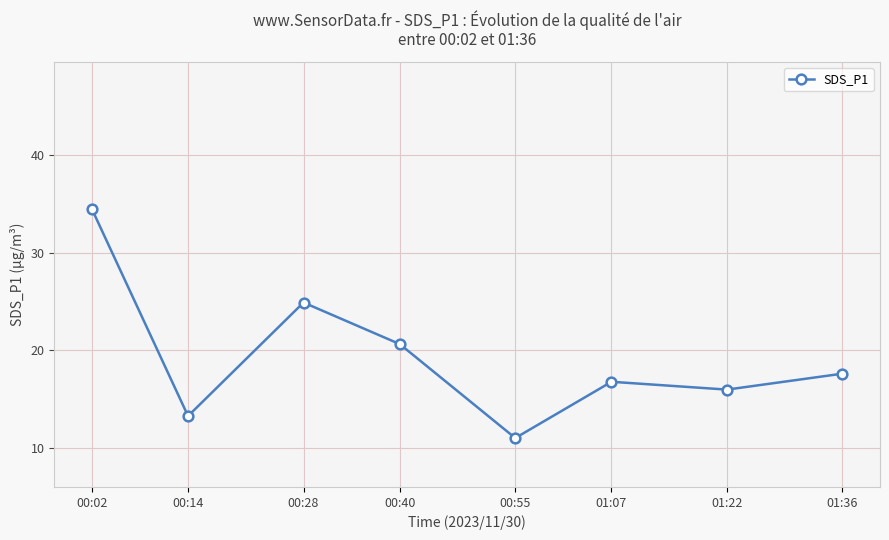

True or false: the data shows 16.0 at 01:22.

True